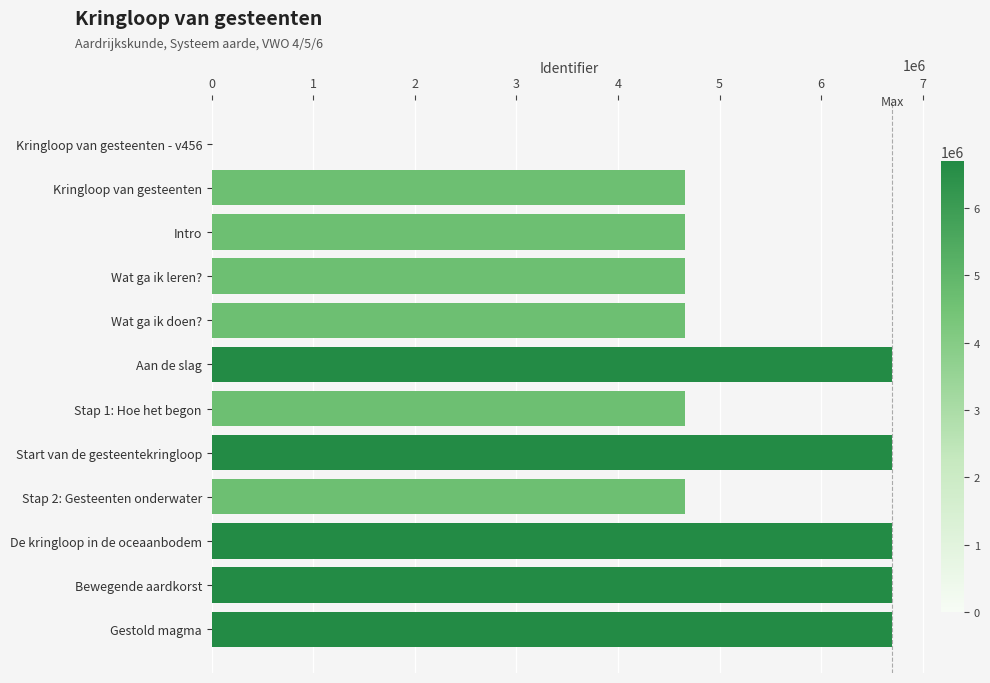

The chart shows a value of 6701200 at Aan de slag. True or false?

True